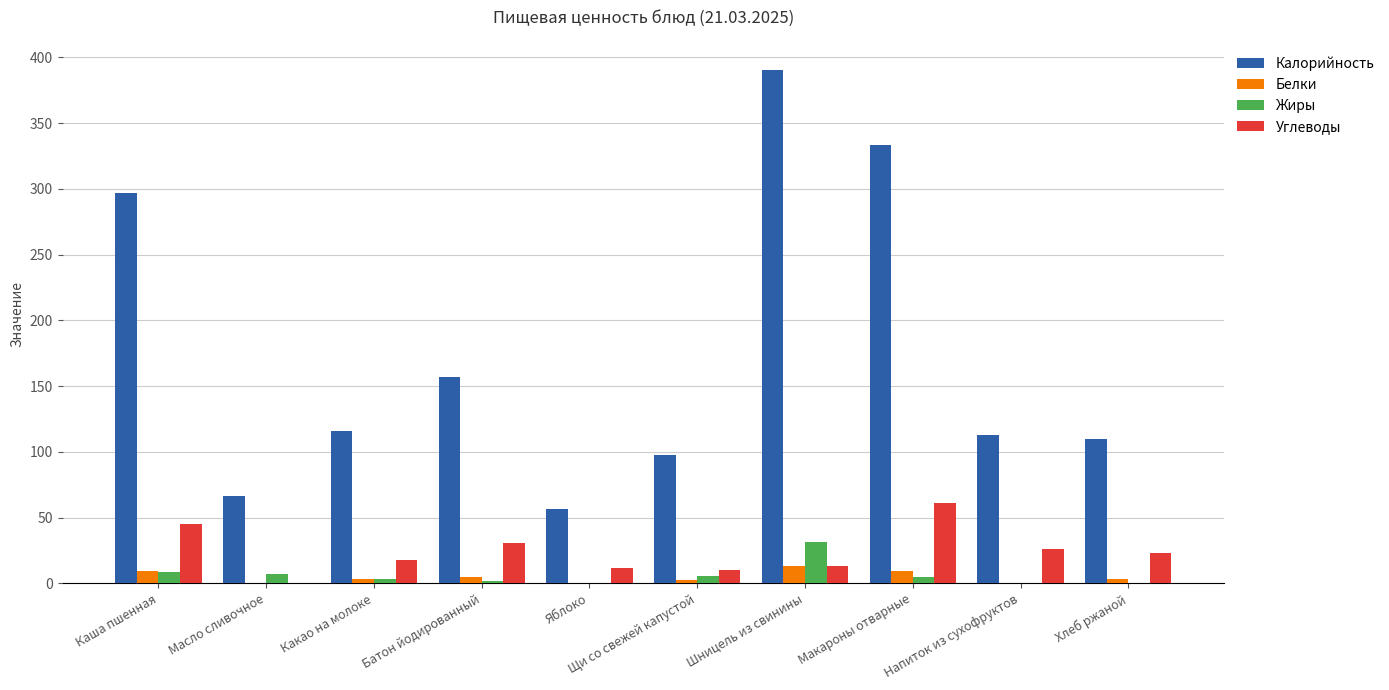

Between Щи со свежей капустой and Шницель из свинины, which series saw the biggest shift?

Калорийность